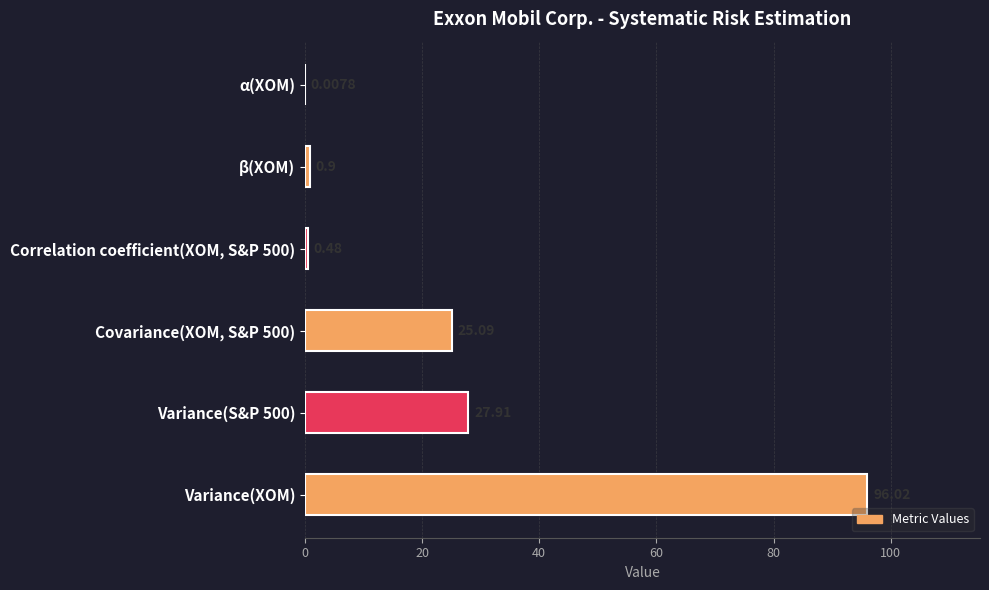

Which has a higher value, Variance(XOM) or α(XOM)?

Variance(XOM)